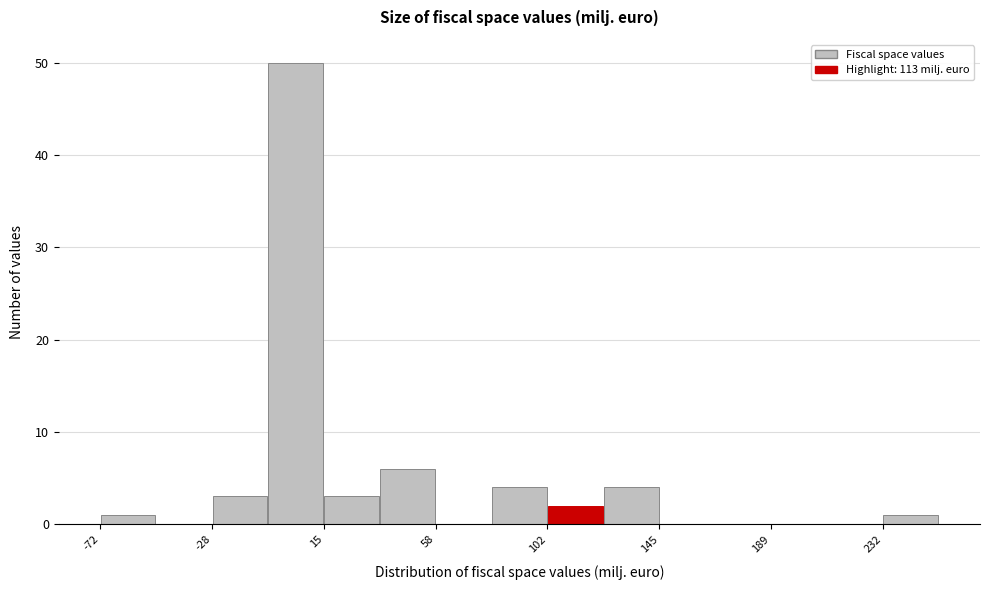

Reading left to right, list every bar in this chart as the range it spans on the x-axis followed by its height. Neither the bar edges nor the heights are printed on the chart, so give them approximately, as read against the axes.

-70 to -50: 1
-50 to -30: 0
-30 to -5: 3
-5 to 15: 50
15 to 35: 3
35 to 60: 6
60 to 80: 0
80 to 100: 4
100 to 125: 2
125 to 145: 4
145 to 165: 0
165 to 190: 0
190 to 210: 0
210 to 230: 0
230 to 255: 1